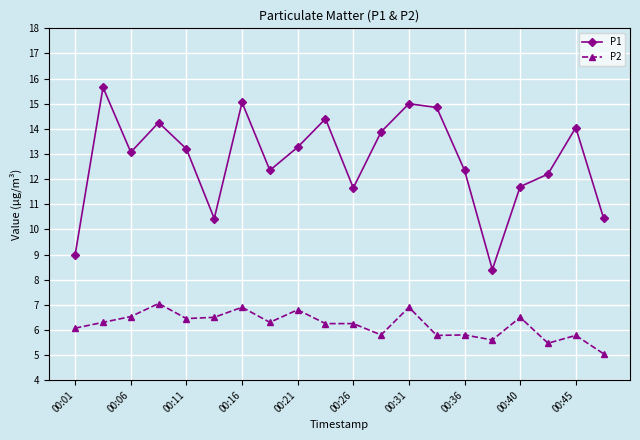

Does the chart have visible grid lines?

Yes